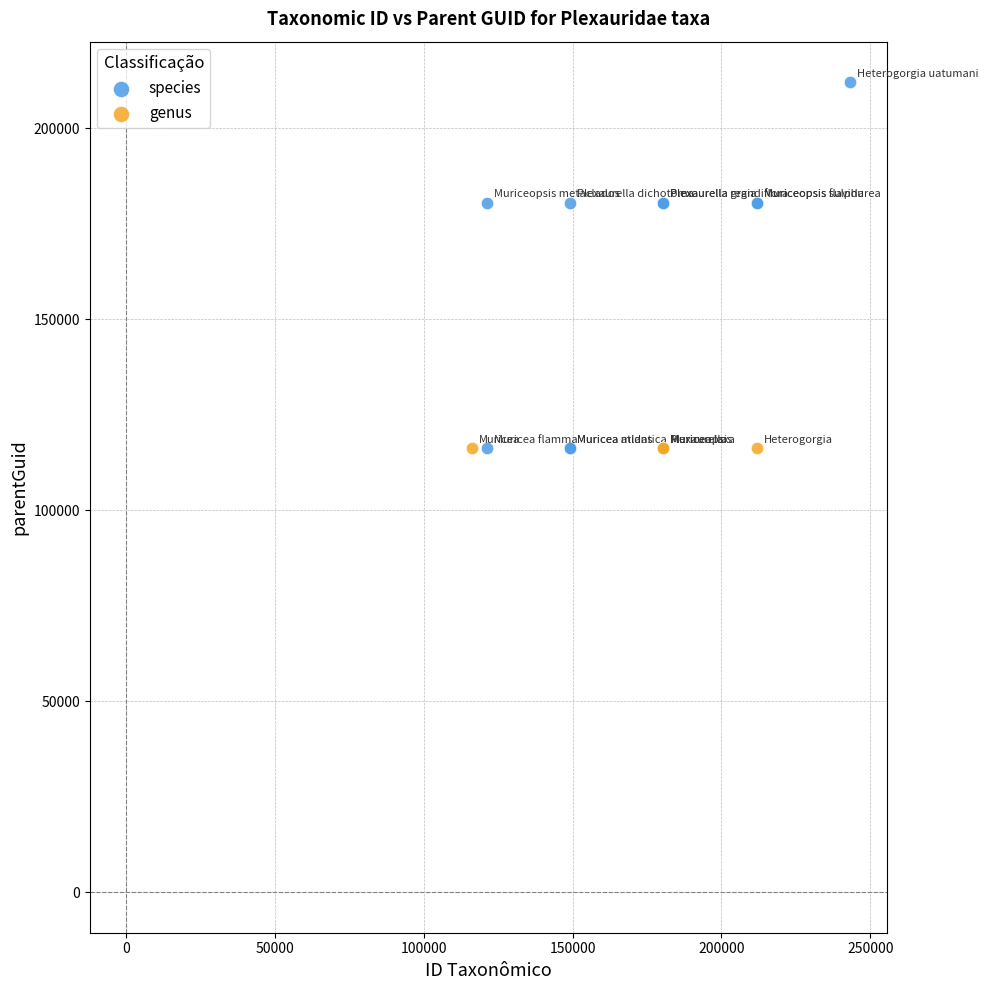

Which series reaches the maximum Y coordinate?

species